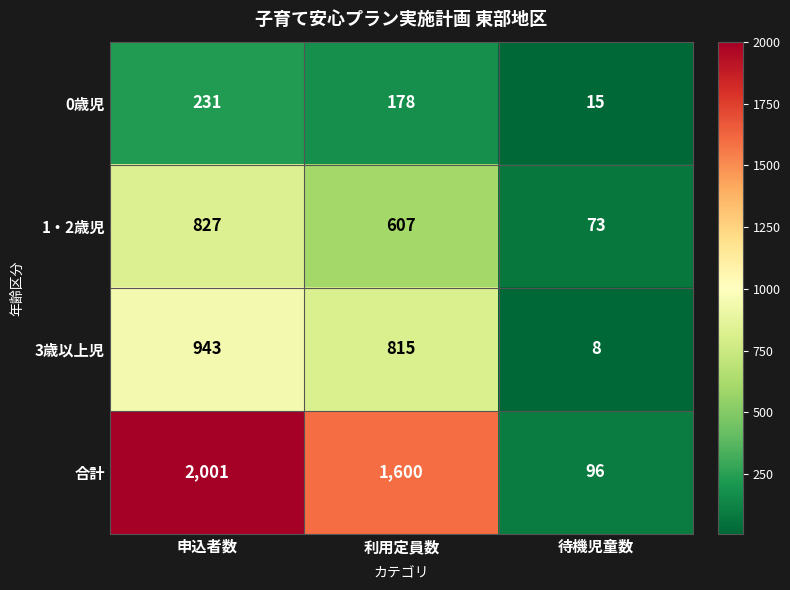

What is the maximum value shown in the chart?

2001